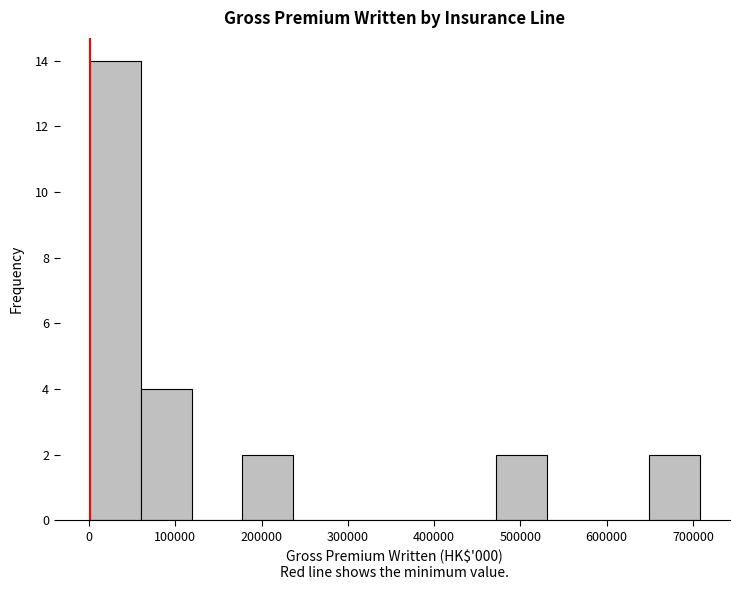

What is the height of the bar covering 60000 to 120000 on the x-axis? Neither the bar edges nor the heights are printed on the chart, so give them approximately, as read against the axes.

4